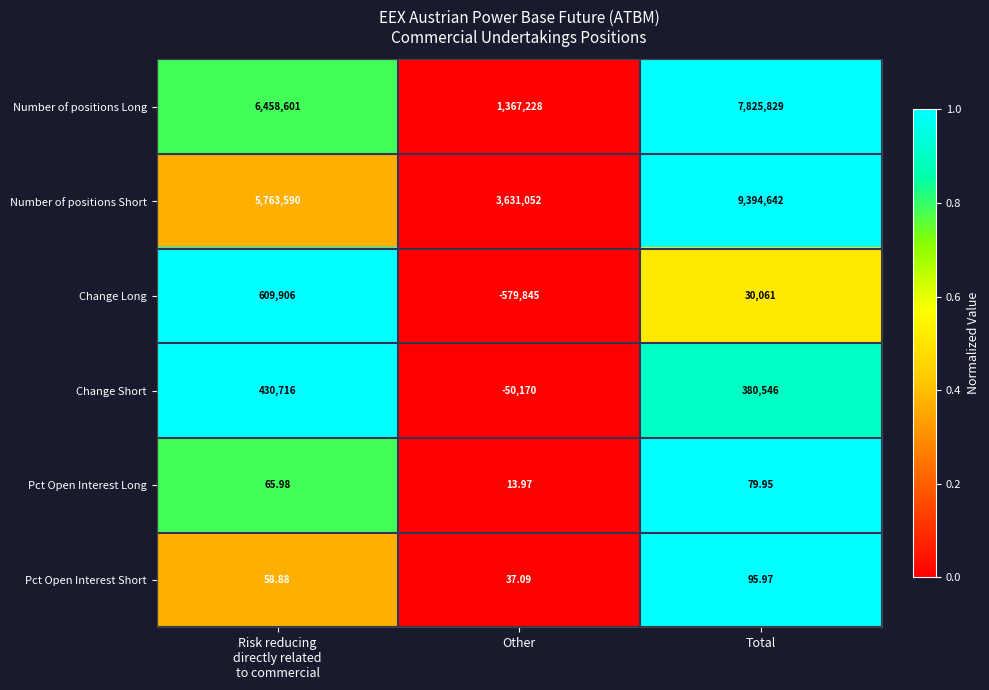

Which series has the widest spread of values?

Number of positions Long